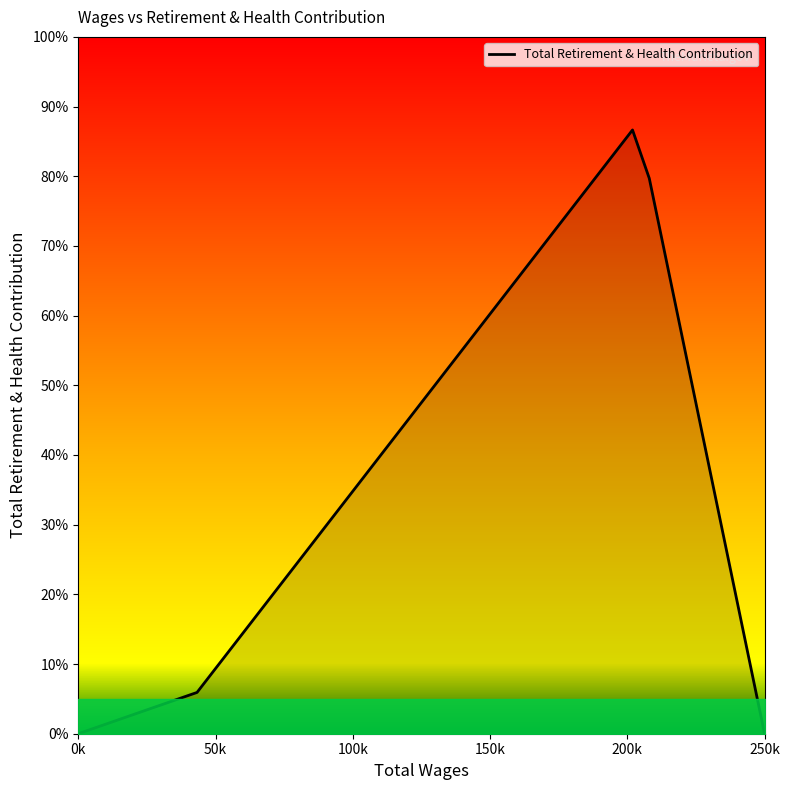

What is the difference between the maximum and minimum values?

86.6